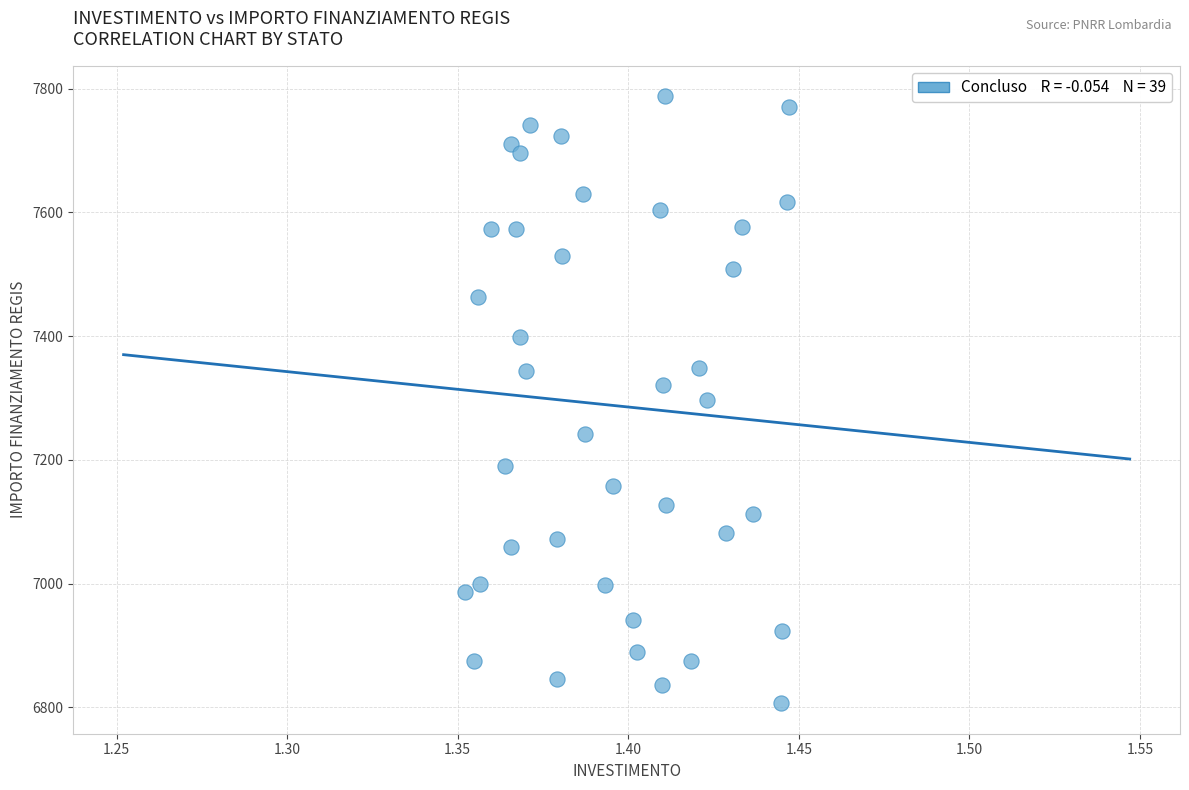

What is the range of Y values (max minus min)?

981.4